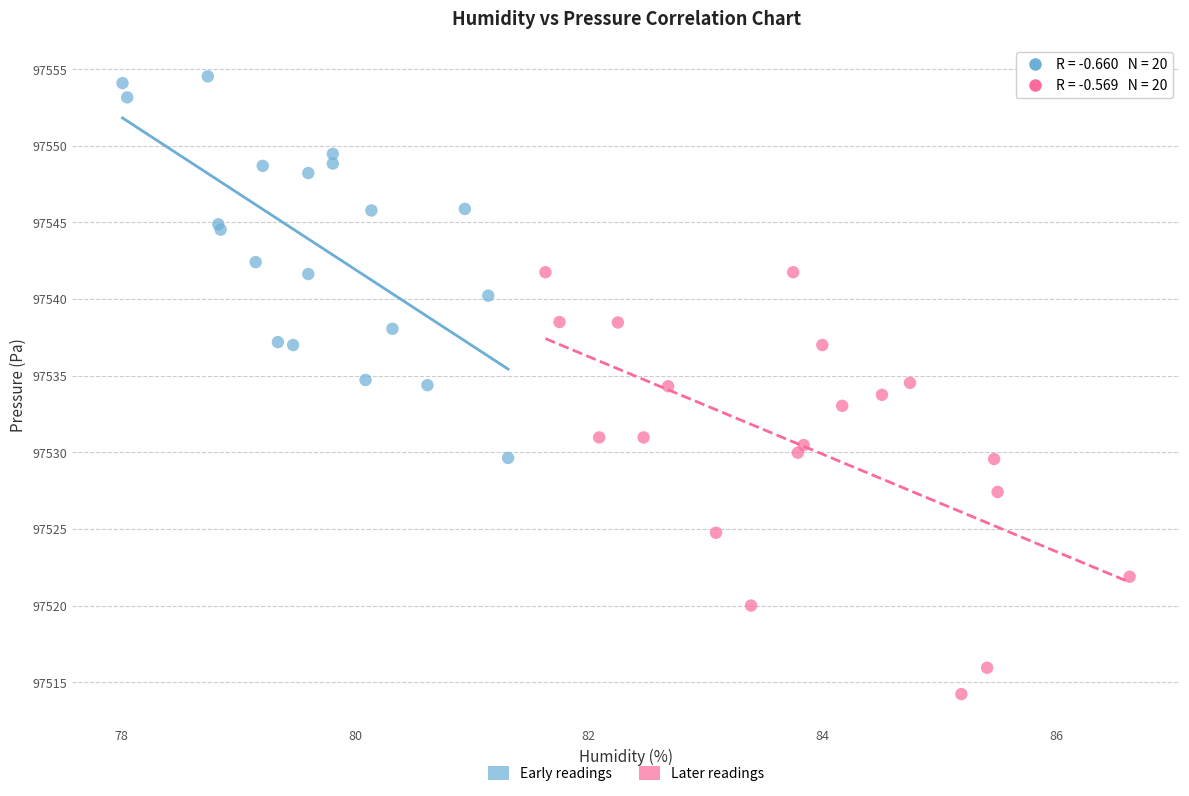

Which series reaches the maximum Y coordinate?

Early readings